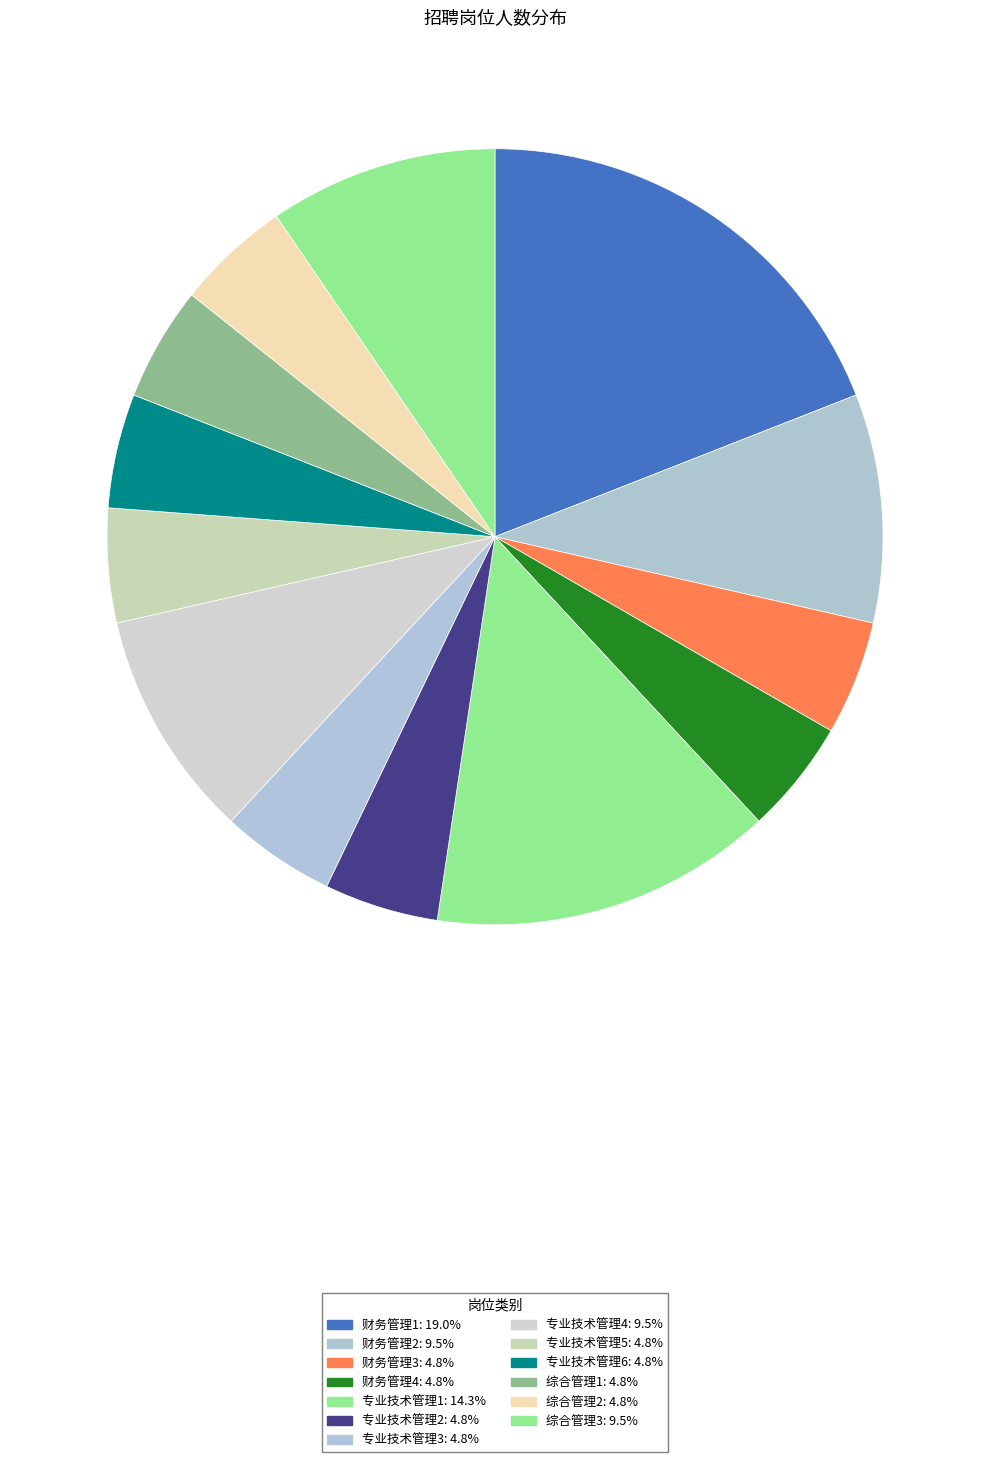

The 财务管理1 slice represents 32% of the pie. True or false?

False